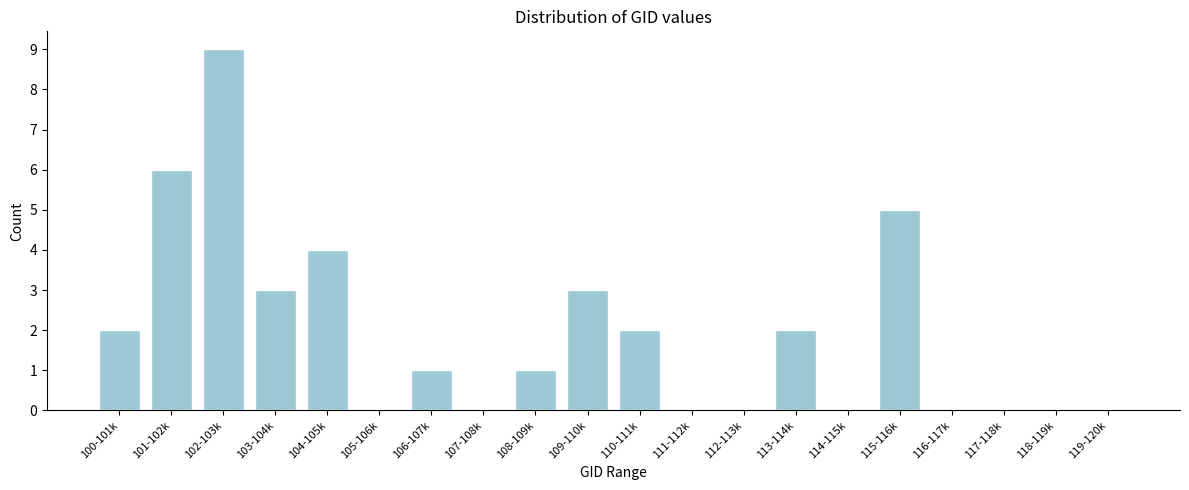

Reading right to left, extract all data points from this chart.

119-120k=0	118-119k=0	117-118k=0	116-117k=0	115-116k=5	114-115k=0	113-114k=2	112-113k=0	111-112k=0	110-111k=2	109-110k=3	108-109k=1	107-108k=0	106-107k=1	105-106k=0	104-105k=4	103-104k=3	102-103k=9	101-102k=6	100-101k=2